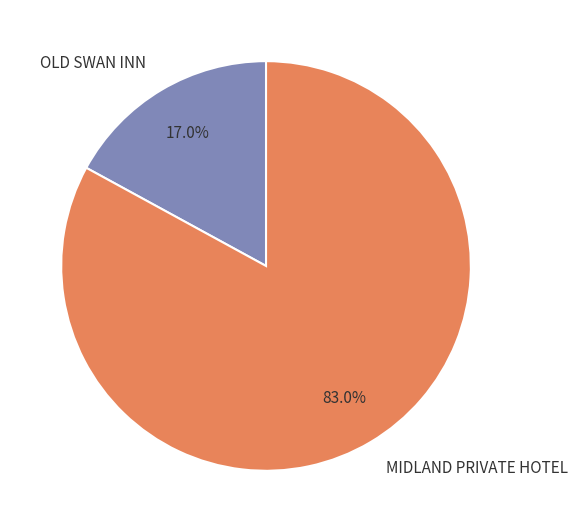

What is the largest slice in the pie chart?

MIDLAND PRIVATE HOTEL